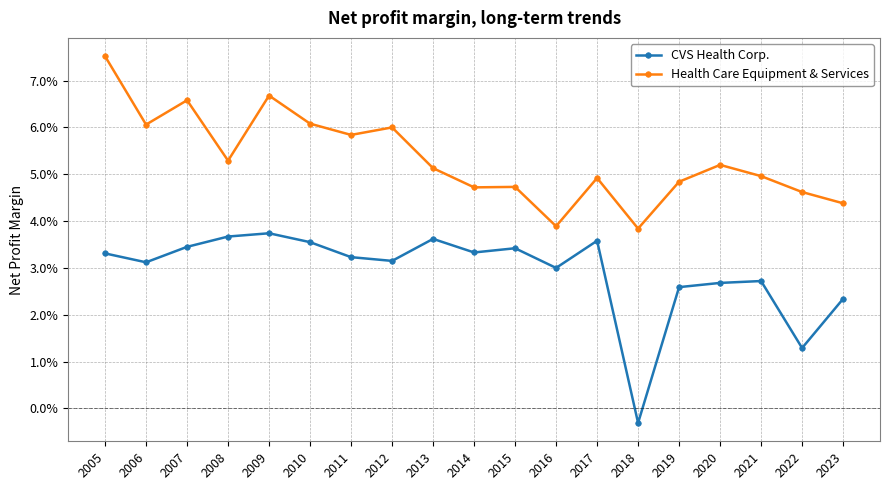

At which category does the chart reach its minimum across all series?

2018